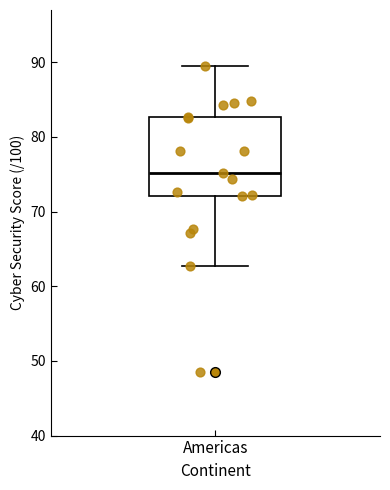

Read this box plot against the y-axis: the position of the median line, the range covered by the box, and the ends of both whiskers. The values are not printed on the chart, so give them approximately, as read against the axis.

median 75, box 72 to 83, whiskers 63 to 90